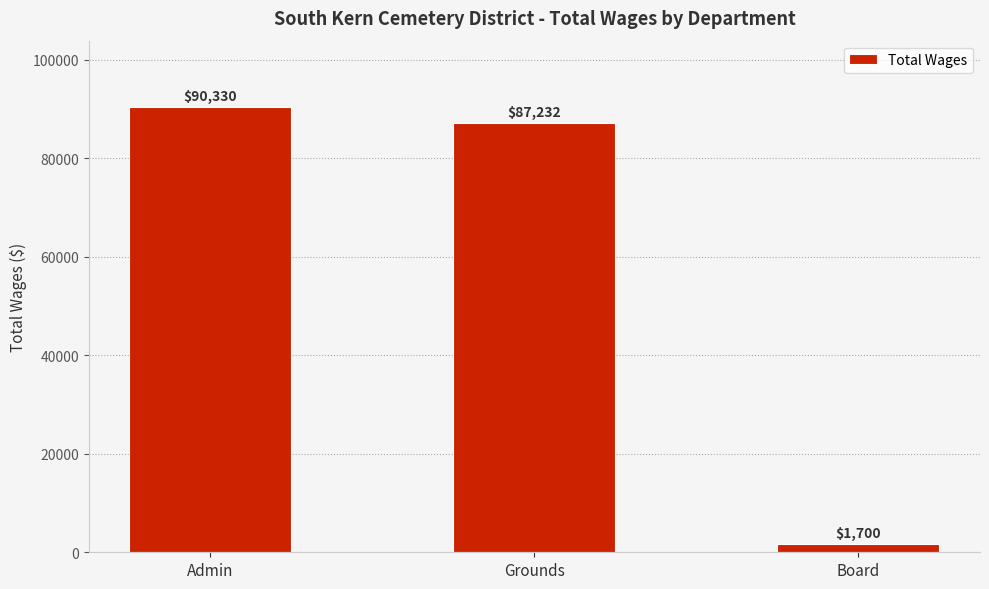

Count the number of data series in this chart.

1